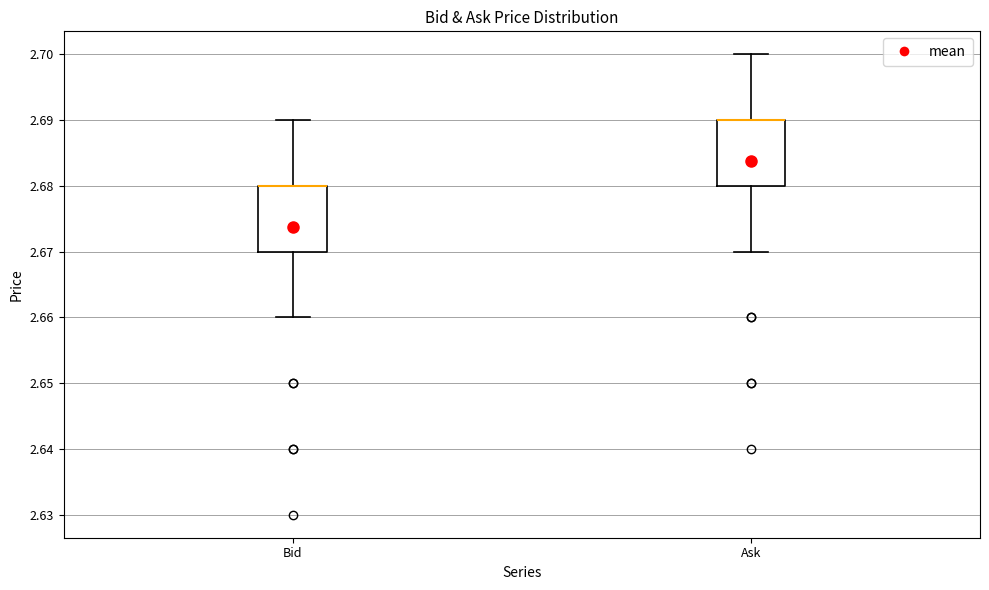

Reading left to right, read every box against the y-axis: the position of its median line, the range the box covers, and the ends of its whiskers. The values are not printed on the chart, so give them approximately, as read against the axis.

Bid: median 2.68 (drawn on the box's upper edge), box 2.67 to 2.68, whiskers 2.66 to 2.69
Ask: median 2.69 (drawn on the box's upper edge), box 2.68 to 2.69, whiskers 2.67 to 2.70